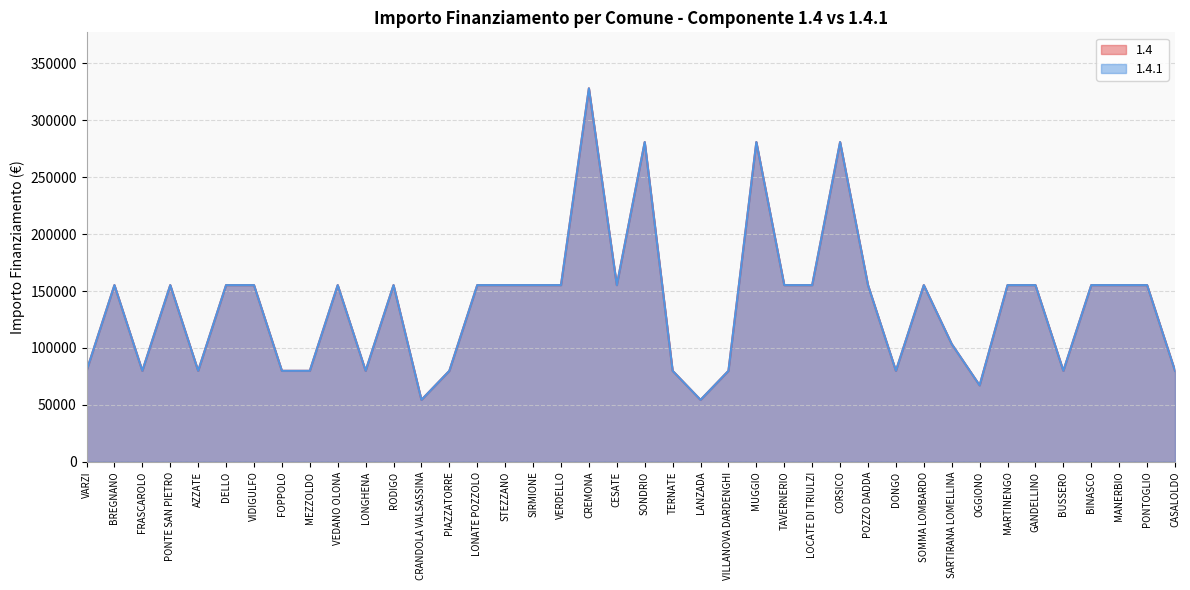

How many interior local peaks does the 1.4 series have?

9